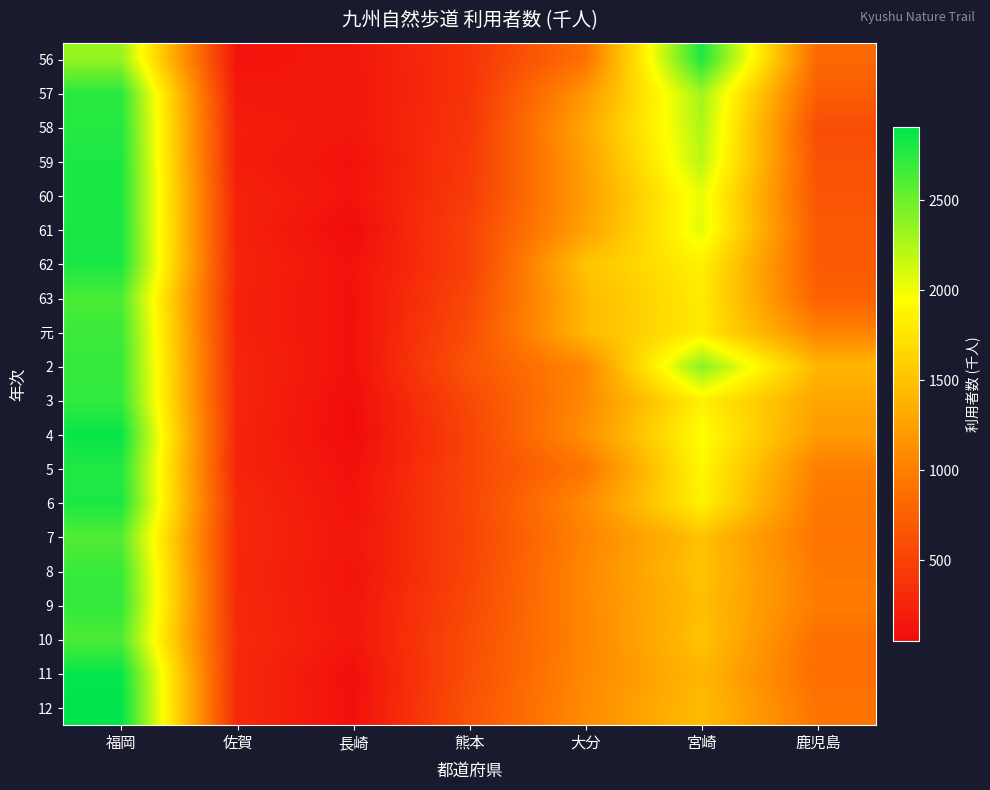

At how many categories does at least one series exceed 1289?

4